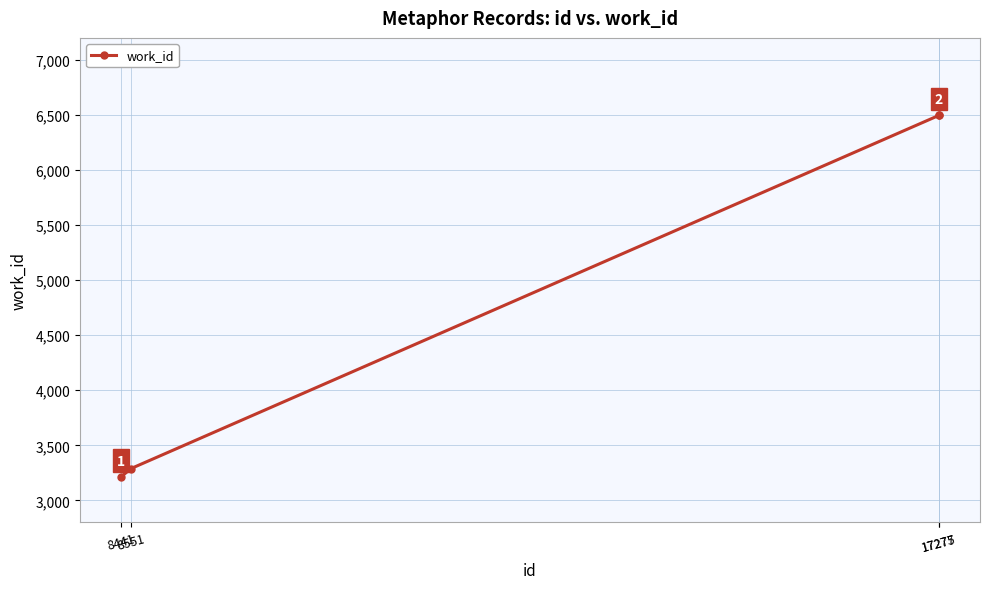

The chart shows a value of 6496 at 17275. True or false?

True